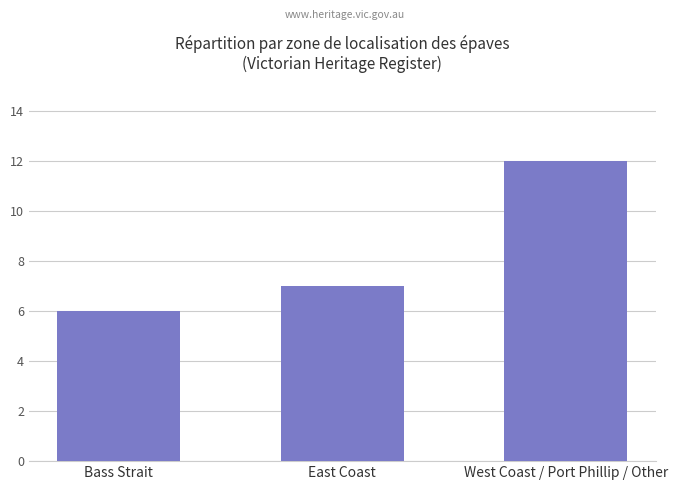

List the labels in order of value, largest first.

West Coast / Port Phillip / Other, East Coast, Bass Strait